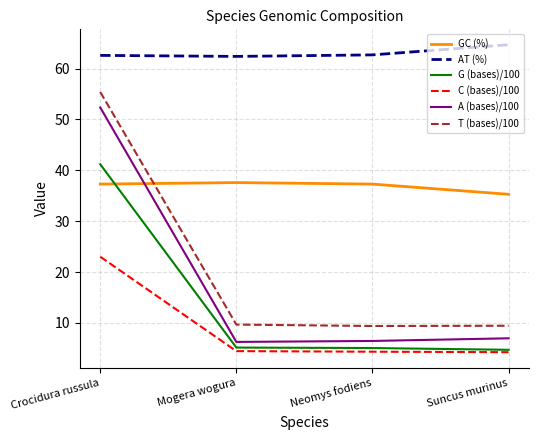

List the series in order of their peak value, highest first.

AT (%), T (bases)/100, A (bases)/100, G (bases)/100, GC (%), C (bases)/100